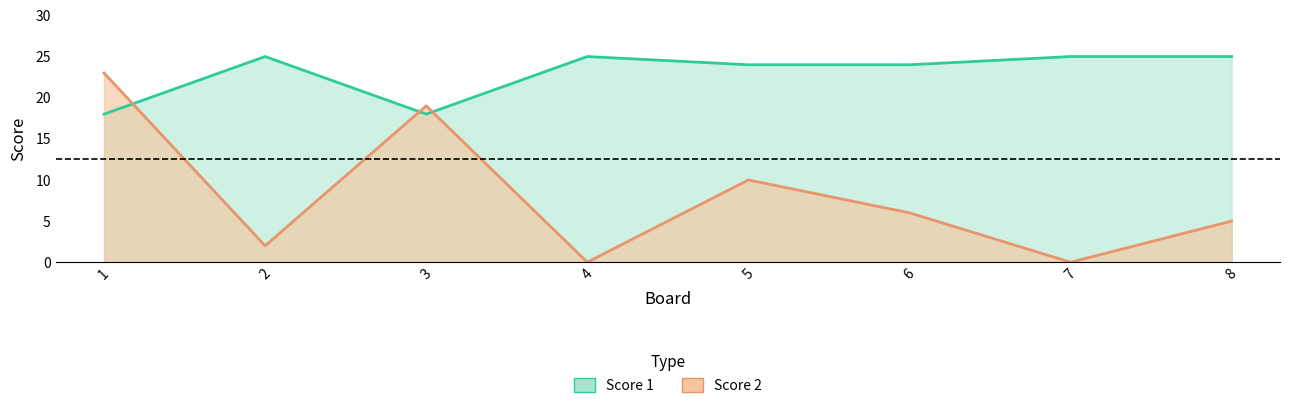

Reading left to right, list all the values displayed in this chart.

Score 1: 1=18	2=25	3=18	4=25	5=24	6=24	7=25	8=25
Score 2: 1=23	2=2	3=19	4=0	5=10	6=6	7=0	8=5